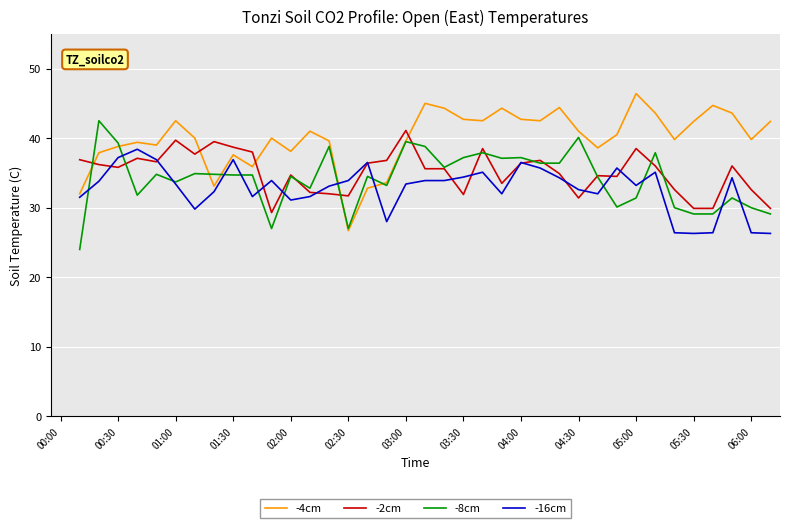

Rank the series at 04:30 from lowest to highest value.

-2cm, -16cm, -8cm, -4cm